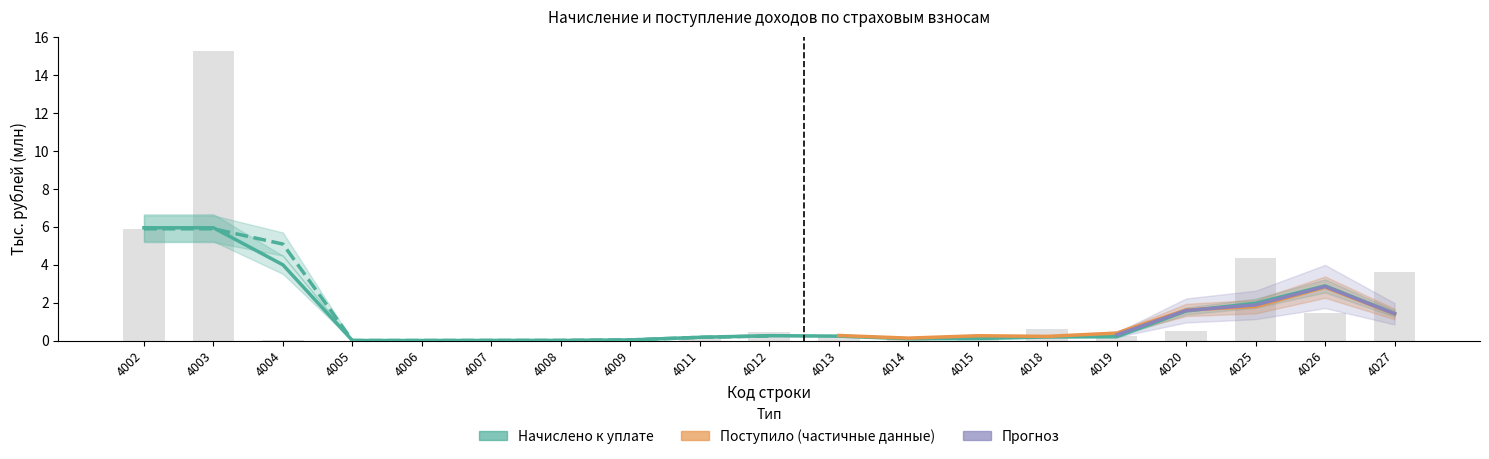

Reading left to right, list all the values displayed in this chart.

5.9	15.3	0.0	0.0	0.0	0.0	0.0	0.0	0.1	0.4	0.3	0.2	0.0	0.6	0.3	0.5	4.4	1.5	3.6